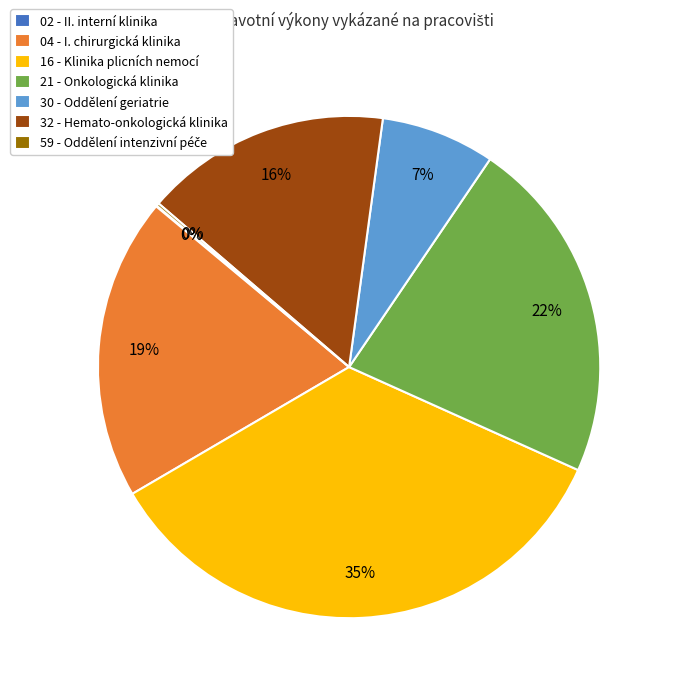

To the nearest percent, what is the average slice percentage?

14%